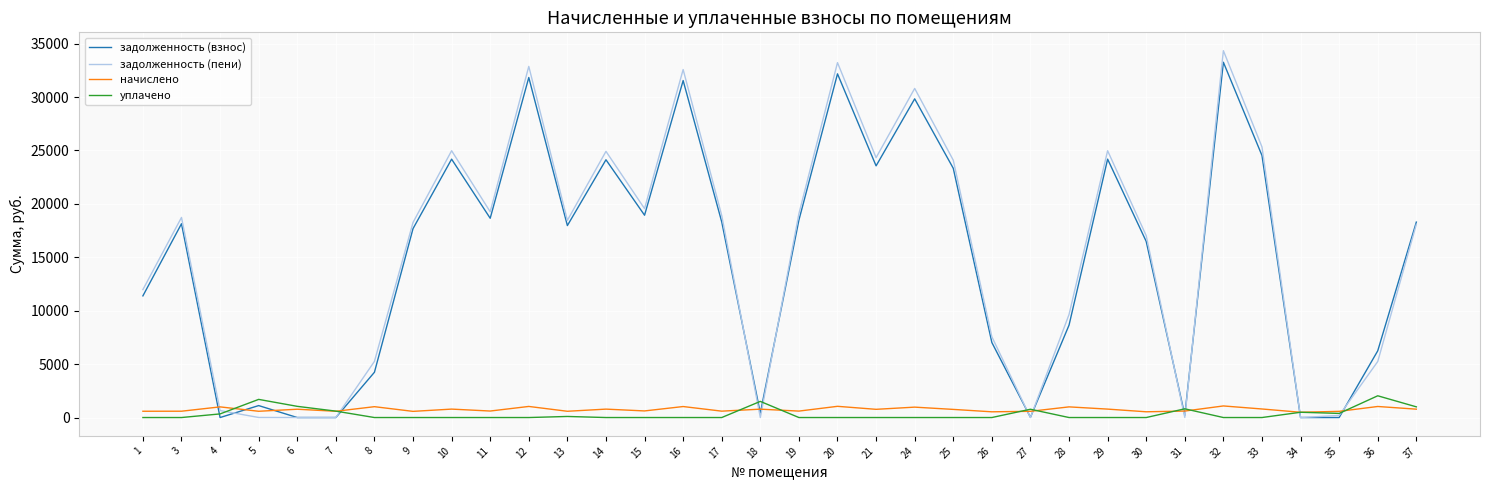

What is the difference between the уплачено values at 25 and 31?

816.0